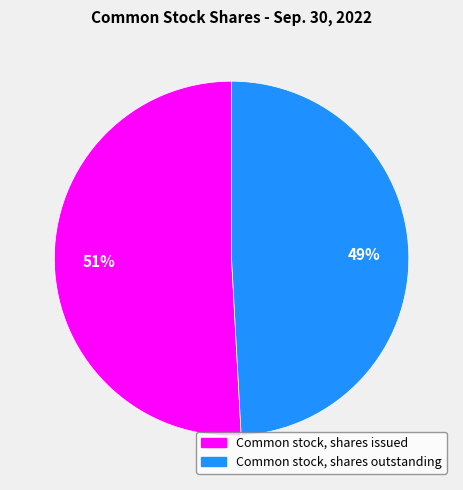

What is the ratio of the value at Common stock, shares outstanding to the value at Common stock, shares issued?

1.0